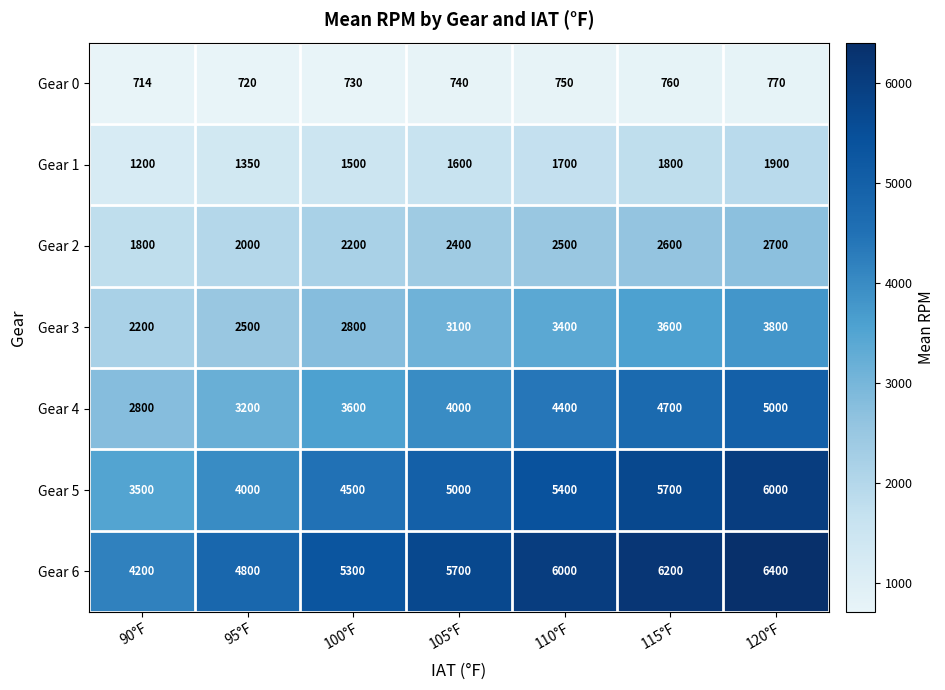

Is it true that Gear 4 equals 3600 at 100°F?

True